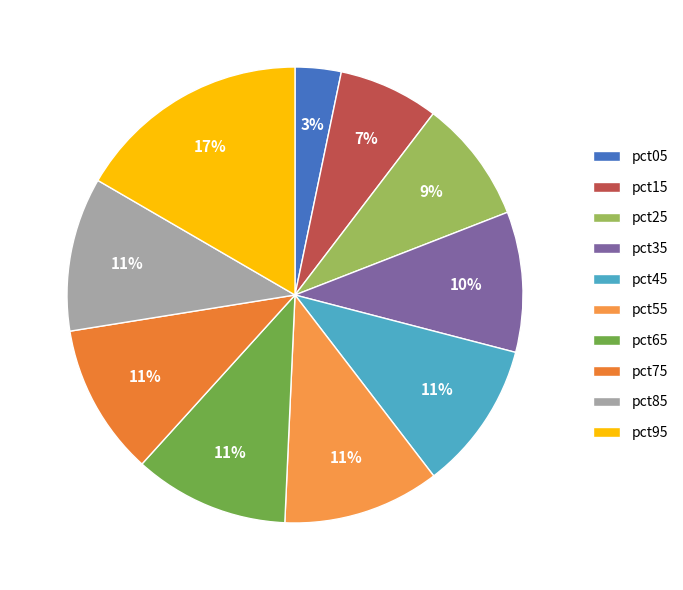

How many segments does this pie chart have?

10